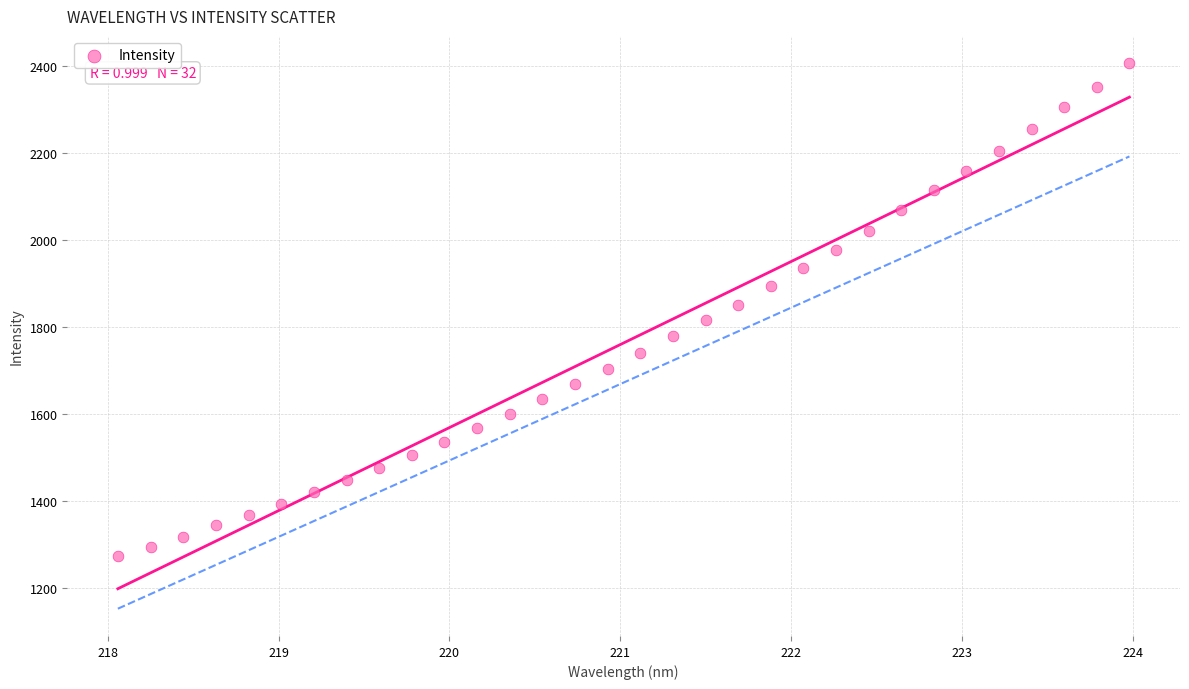

What is the range of X values (max minus min)?

5.9